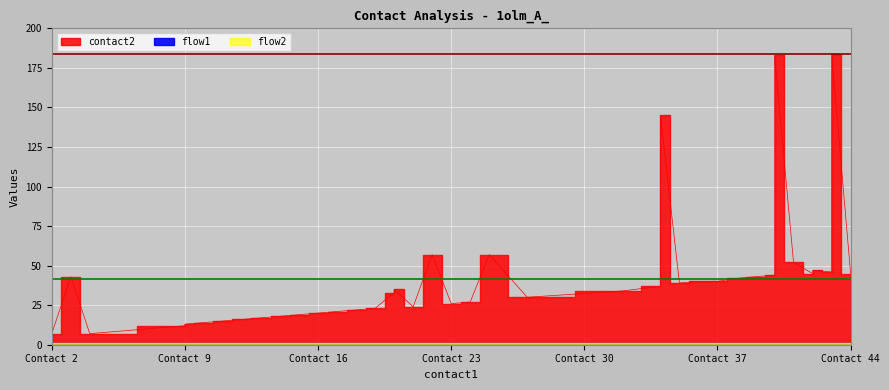

Which series has the largest total across all categories?

contact2